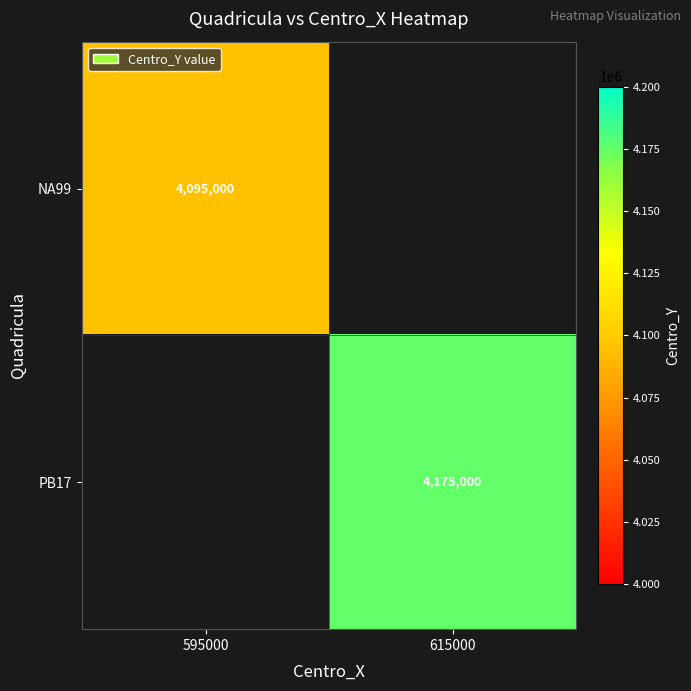

The NA99 series shows 6912369 at 595000. True or false?

False